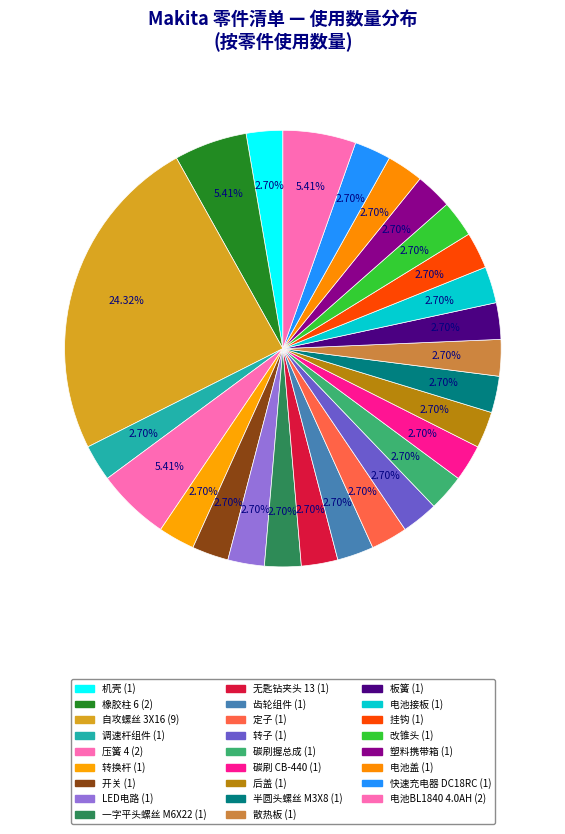

How many slices are in this pie chart?

26